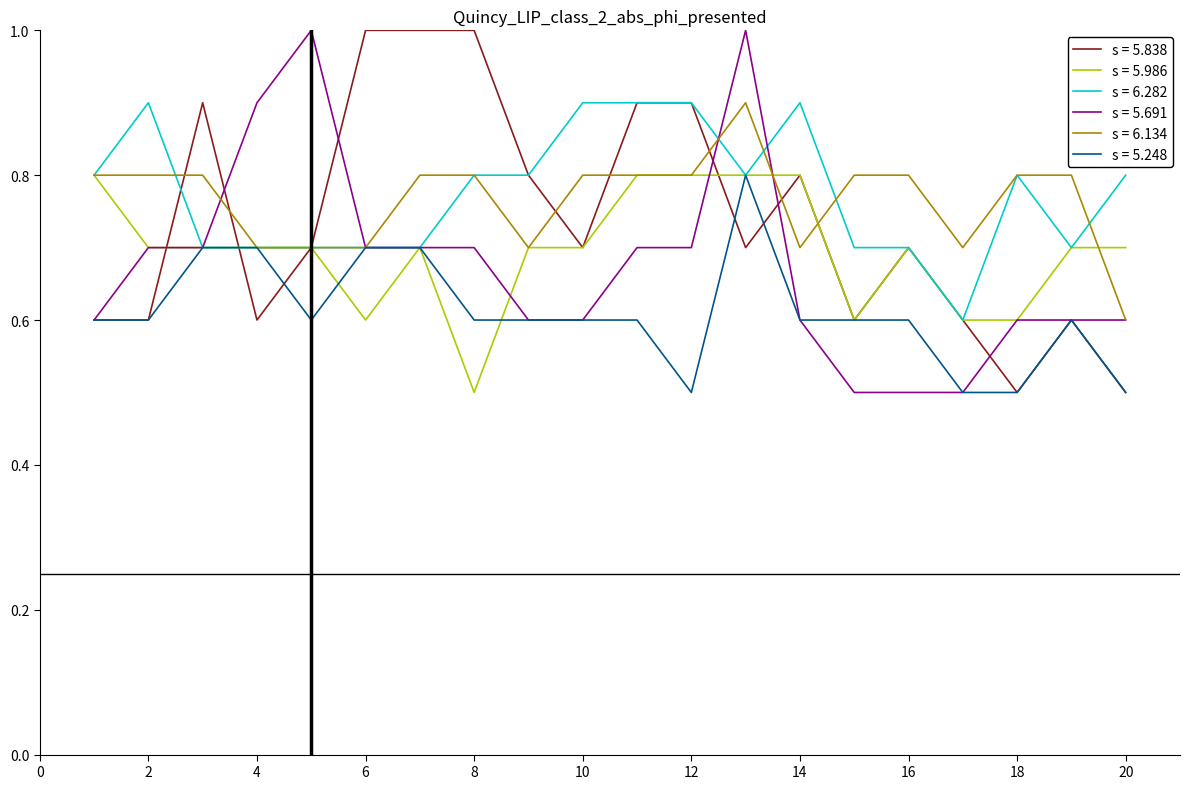

What is the minimum value shown in the chart?

0.5